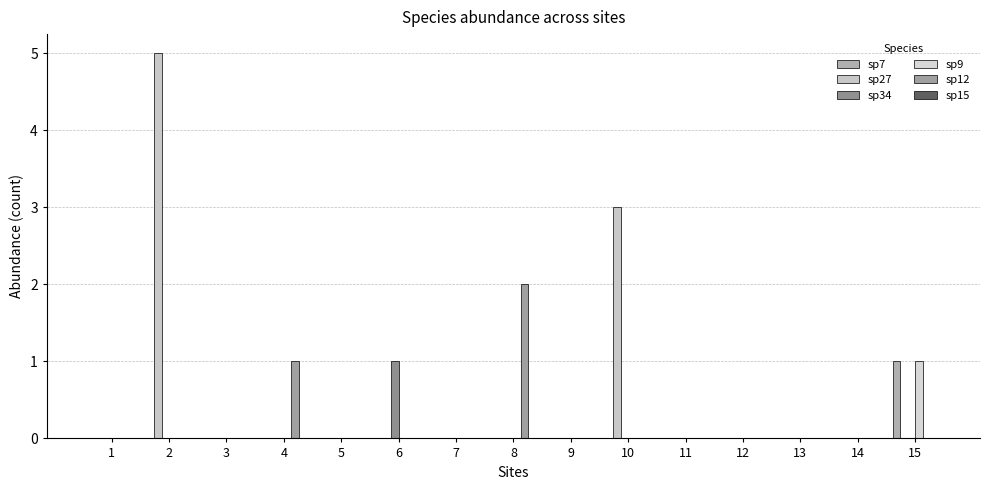

How many series are shown in this chart?

5